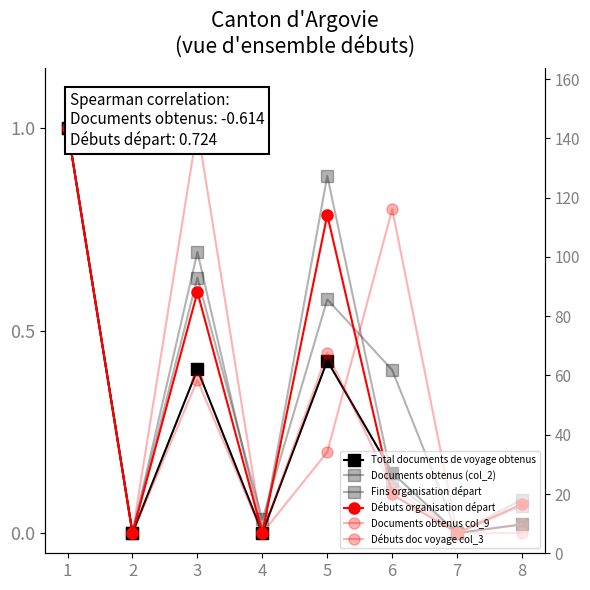

Rank the series by their maximum value, from lowest to highest.

Total documents de voyage obtenus, Documents obtenus (col_2), Fins organisation départ, Débuts organisation départ, Documents obtenus col_9, Débuts doc voyage col_3